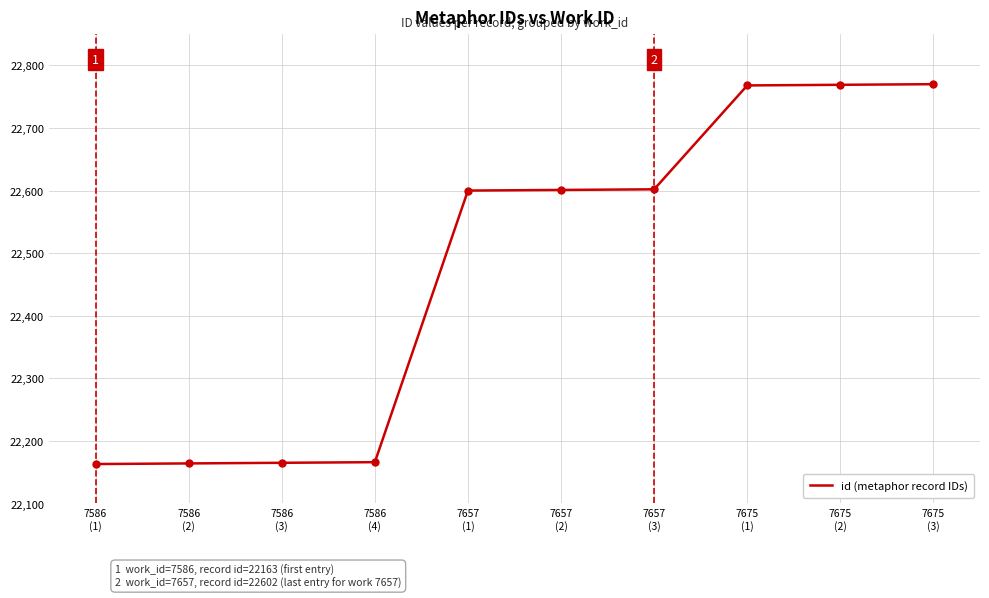

Approximately how many times larger is the value at 7675
(3) compared to 7586
(3)?

1.0